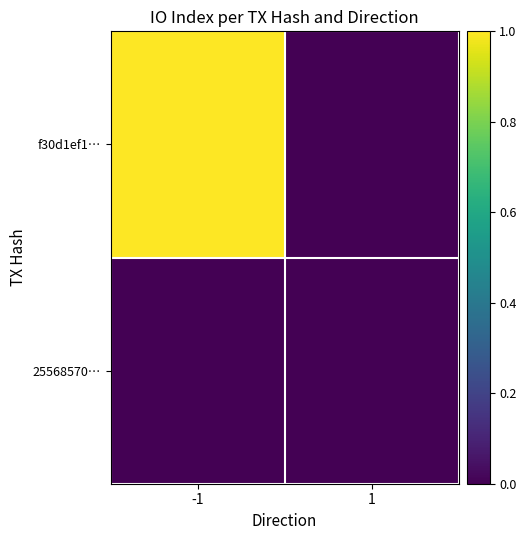

Which series has the widest spread of values?

f30d1ef1…